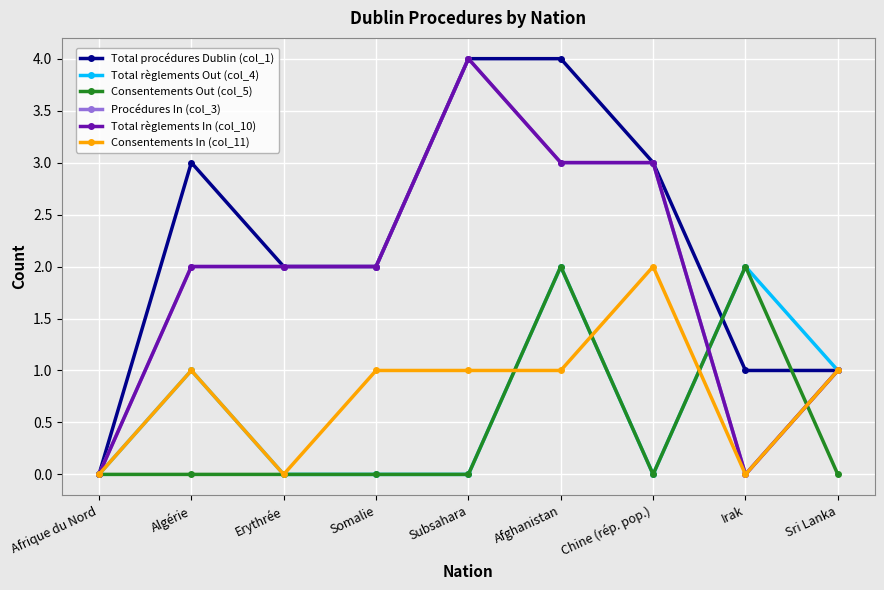

Between which two adjacent categories do Total procédures Dublin (col_1) and Total règlements Out (col_4) first intersect?

Chine (rép. pop.) and Irak